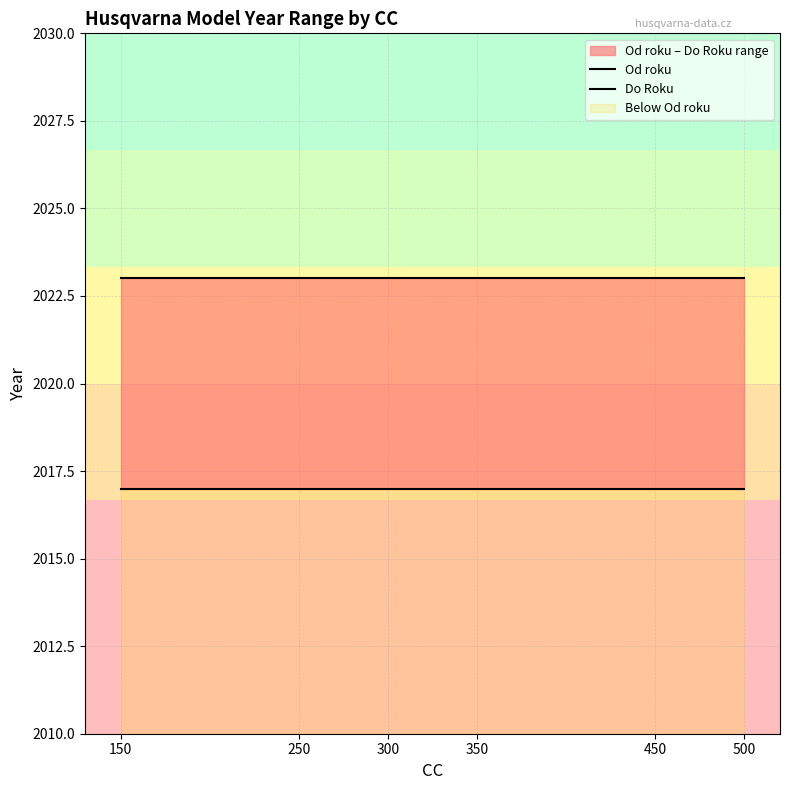

Reading right to left, list all the values displayed in this chart.

Od roku: 500=2017	450=2017	350=2017	300=2017	250=2017	150=2017
Do Roku: 500=2023	450=2023	350=2023	300=2023	250=2023	150=2023